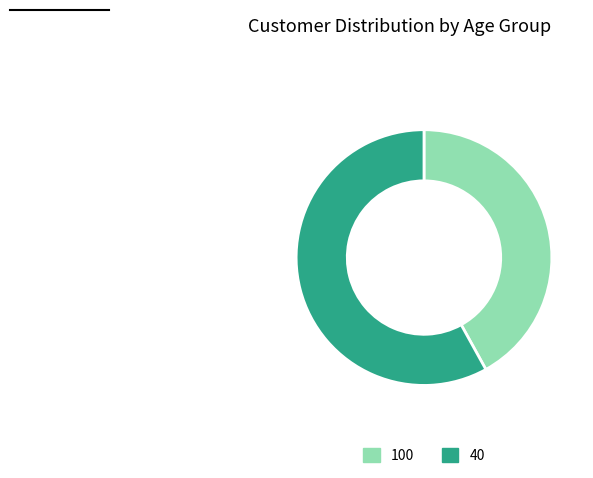

How many segments does this pie chart have?

2